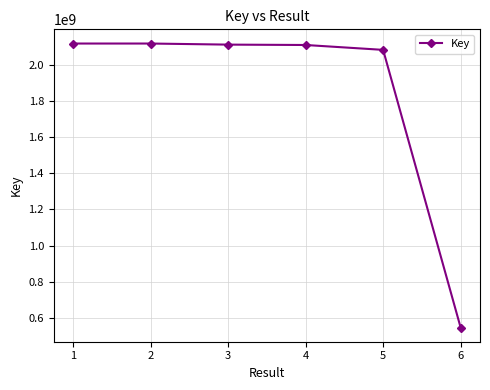

What is the value of the 1st point from the left?

2119915578